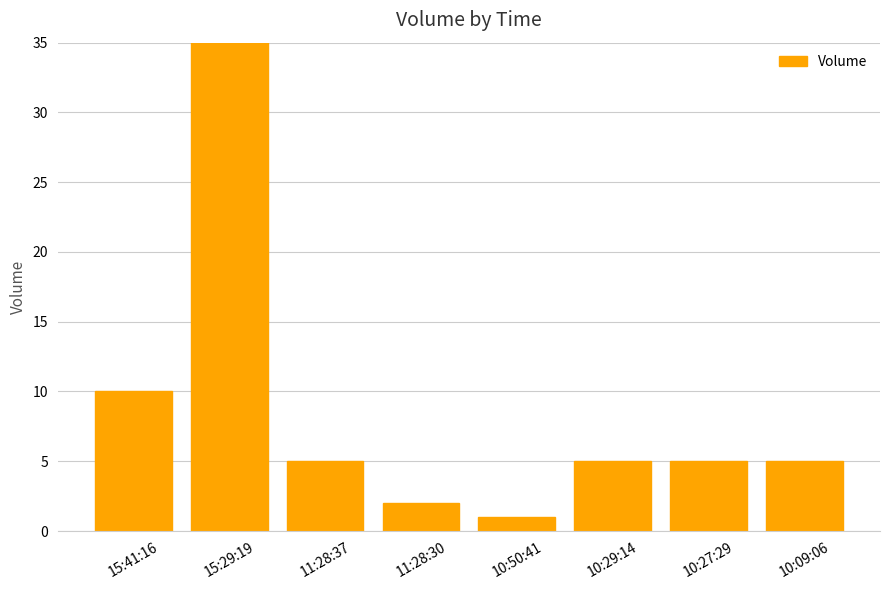

What is the difference between the maximum and minimum values?

69